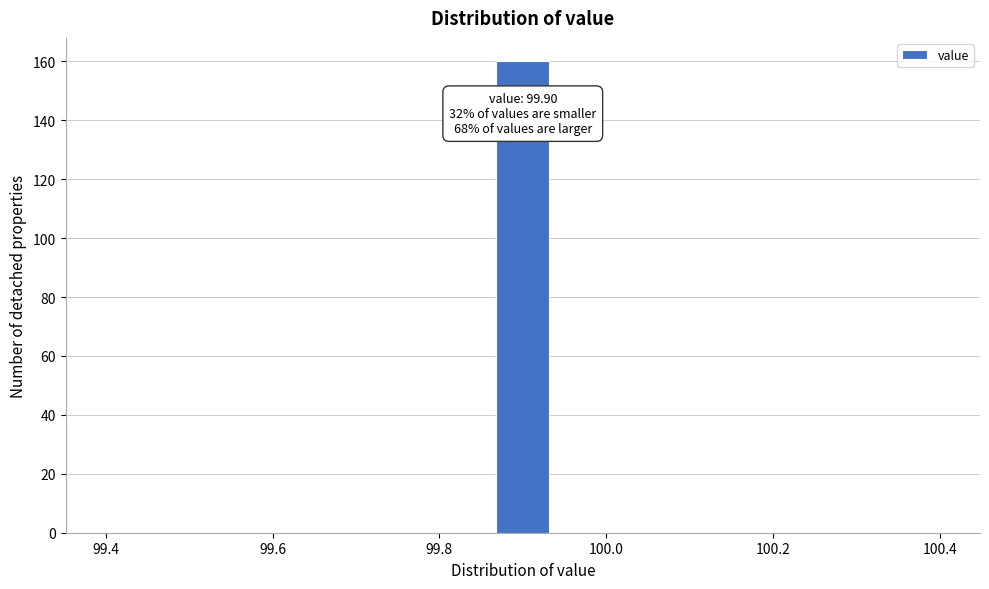

Around what value on the x-axis is the tallest bar? Give the approximate position of its centre, as read against the axis.

99.90